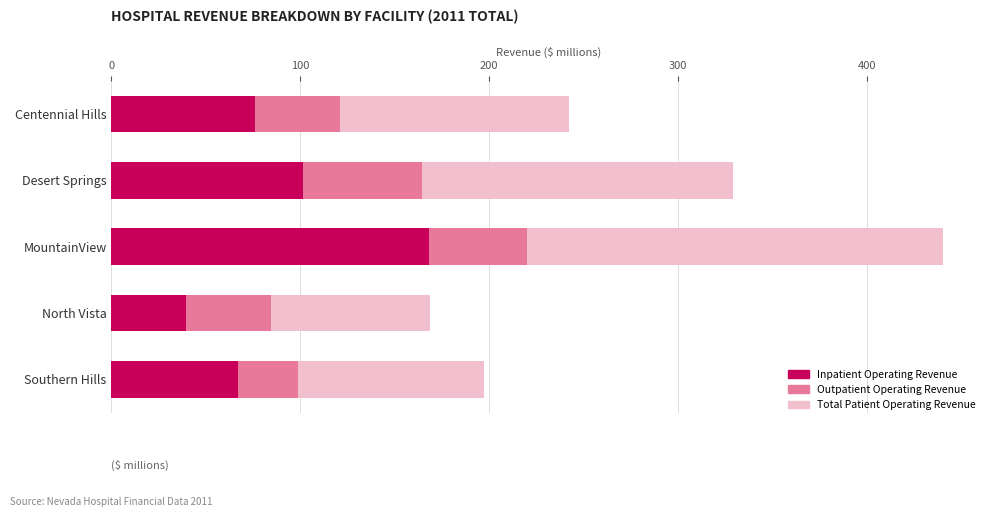

At which category is the sum across all series the highest?

MountainView